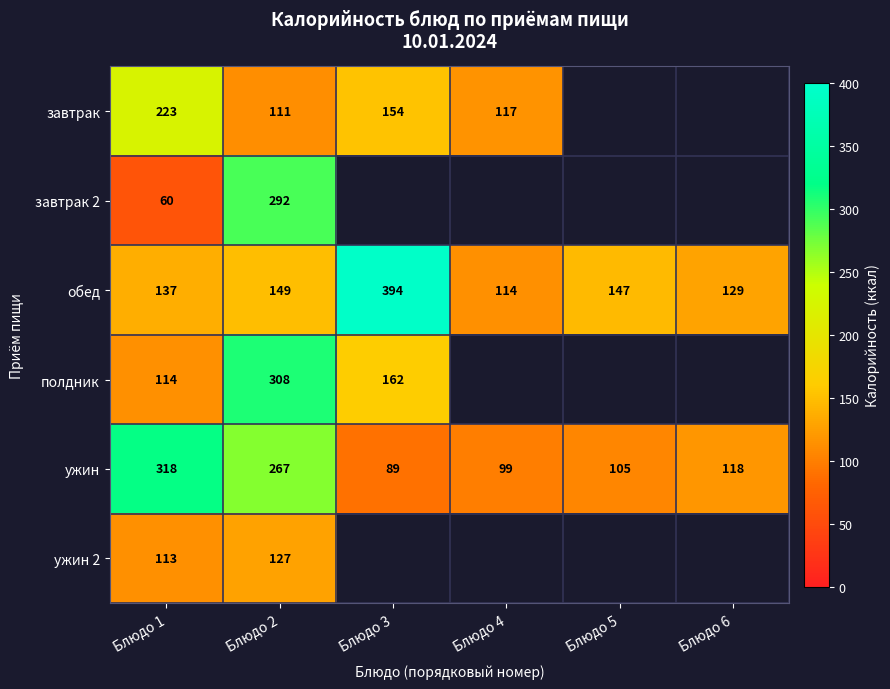

Where is ужин nearest to the value 203?

Блюдо 2